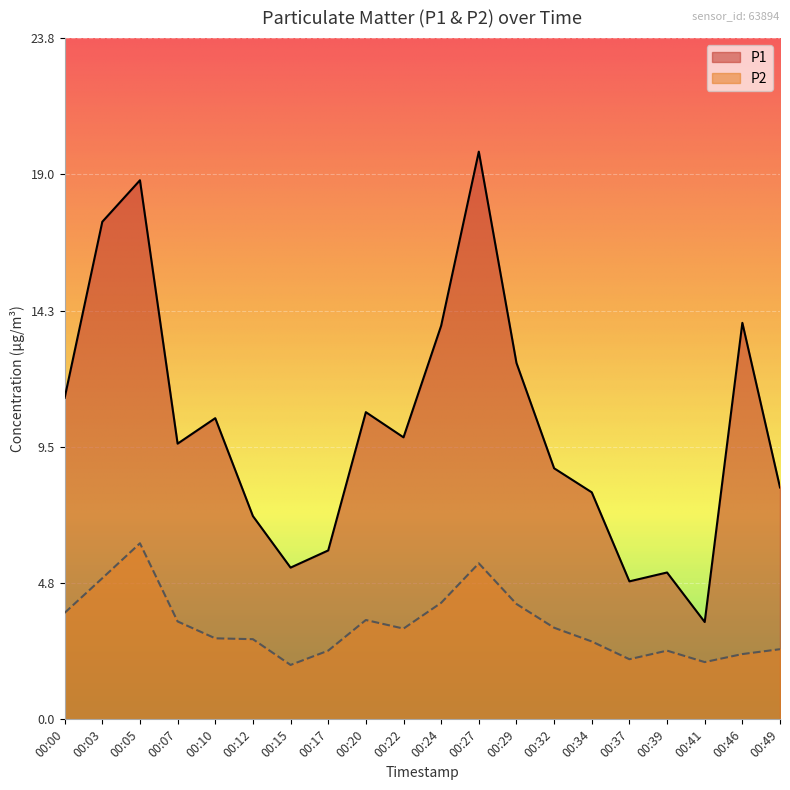

What is the total value across all series at 00:20?

14.2